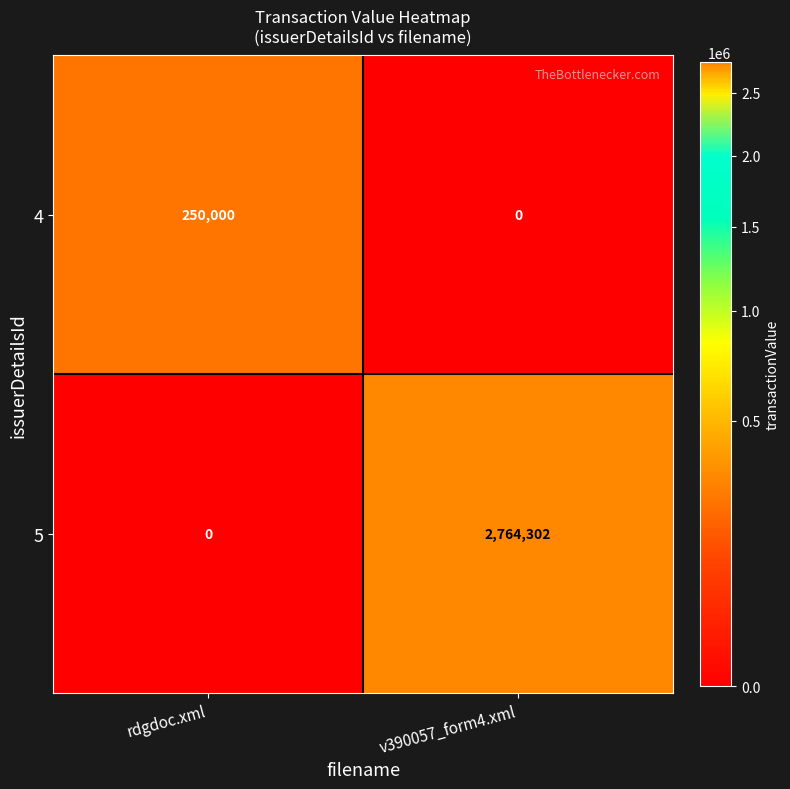

At which category is the sum across all series the highest?

v390057_form4.xml